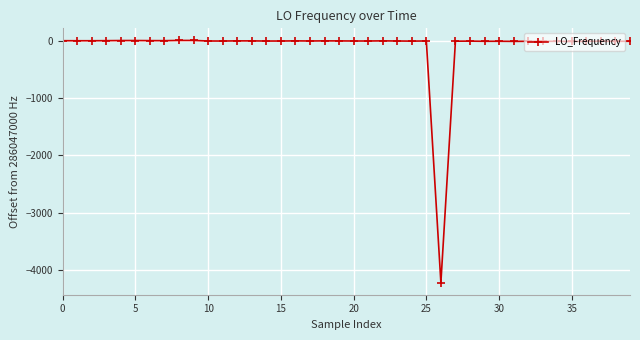

How many categories are shown in the chart?

40